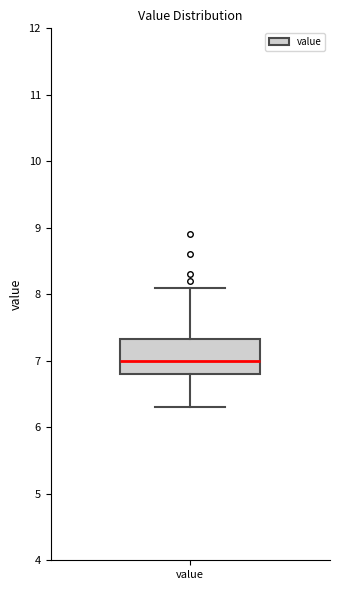

Transcribe this box plot: give where the median line is, the range the box spans, and where the two whiskers end, as read against the y-axis. The values are not printed on the chart, so give them approximately, as read against the axis.

median 7.0, box 6.8 to 7.3, whiskers 6.3 to 8.1